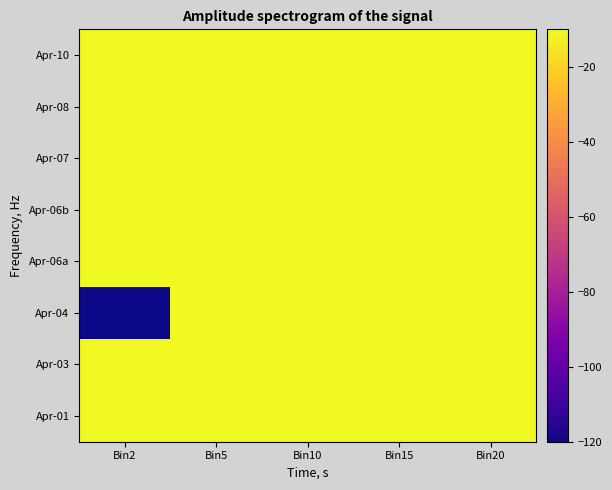

At which category is the sum across all series the highest?

Bin5